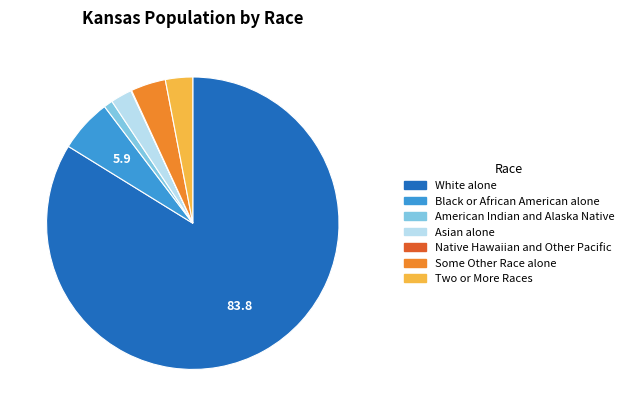

What is the largest slice in the pie chart?

White alone